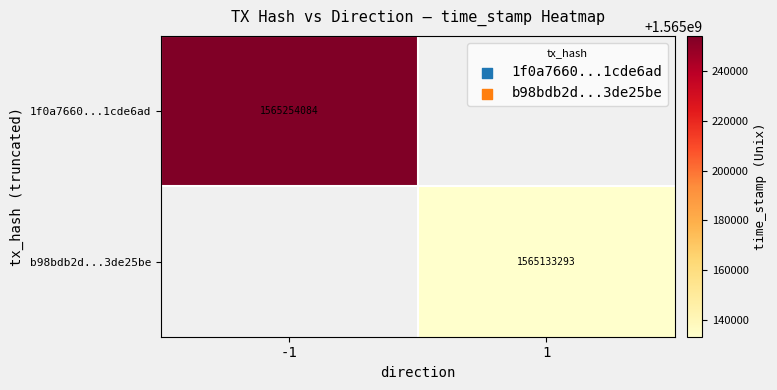

True or false: b98bdb2d...3de25be has a value of 2352018660.4 at 1.

False